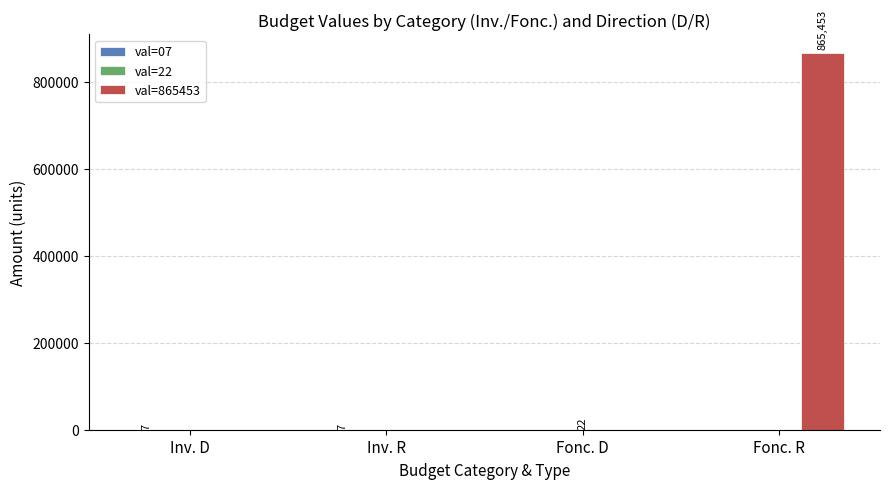

Are the bars grouped side by side (vs. stacked)?

Yes